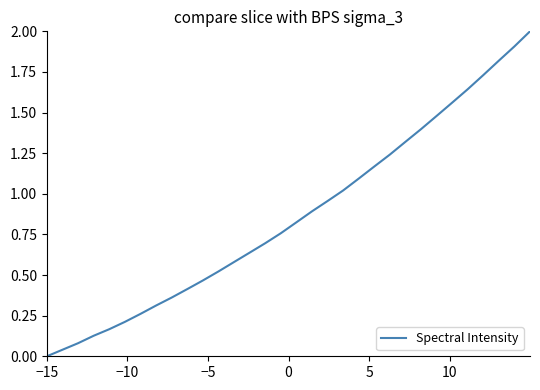

True or false: there are more than 2 points higher than both neighbors.

False